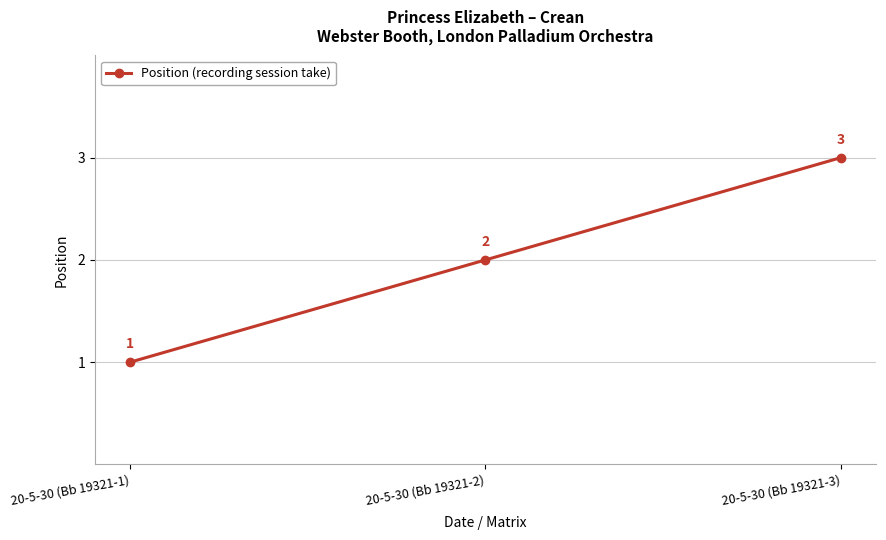

What is the change in value from 20-5-30 (Bb 19321-2) to 20-5-30 (Bb 19321-3)?

+1